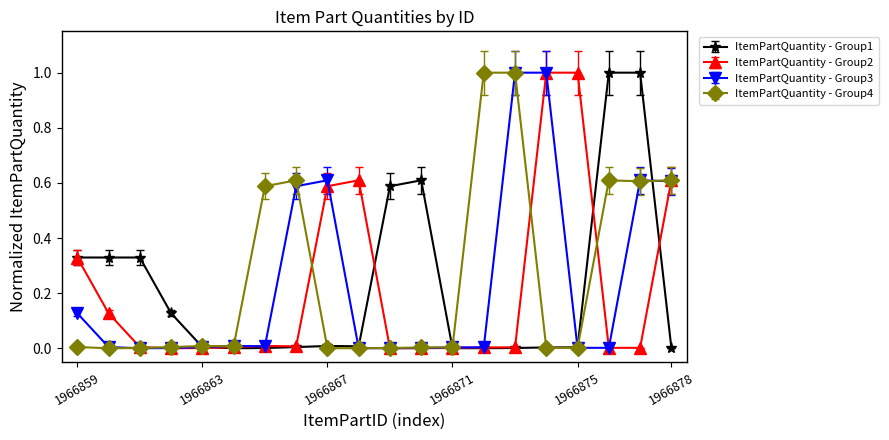

True or false: ItemPartQuantity - Group4 has more than 1 points higher than both neighbors.

True